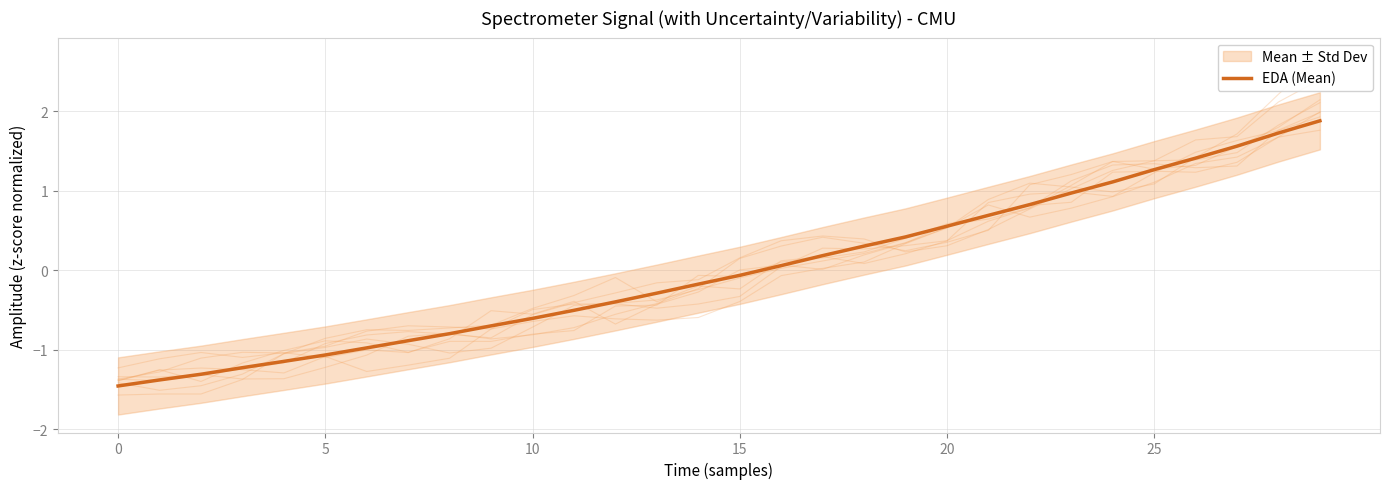

What is the lowest value of the EDA (Mean) series?

-1.5